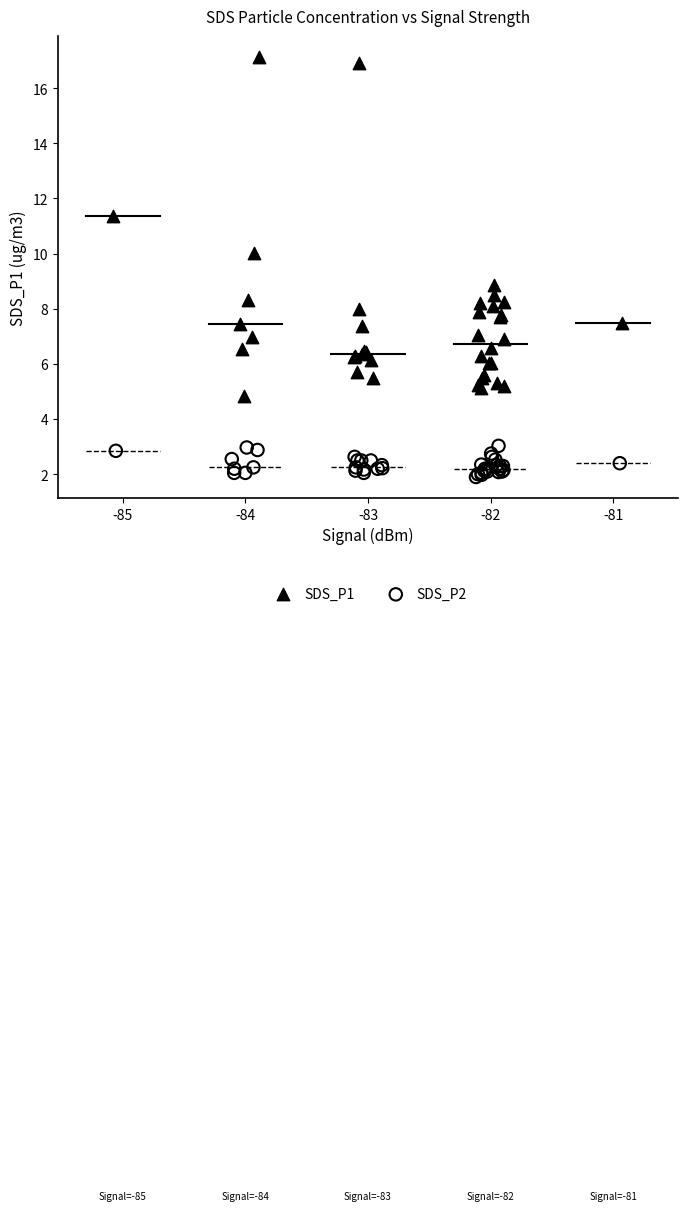

Which series reaches the maximum Y coordinate?

SDS_P1